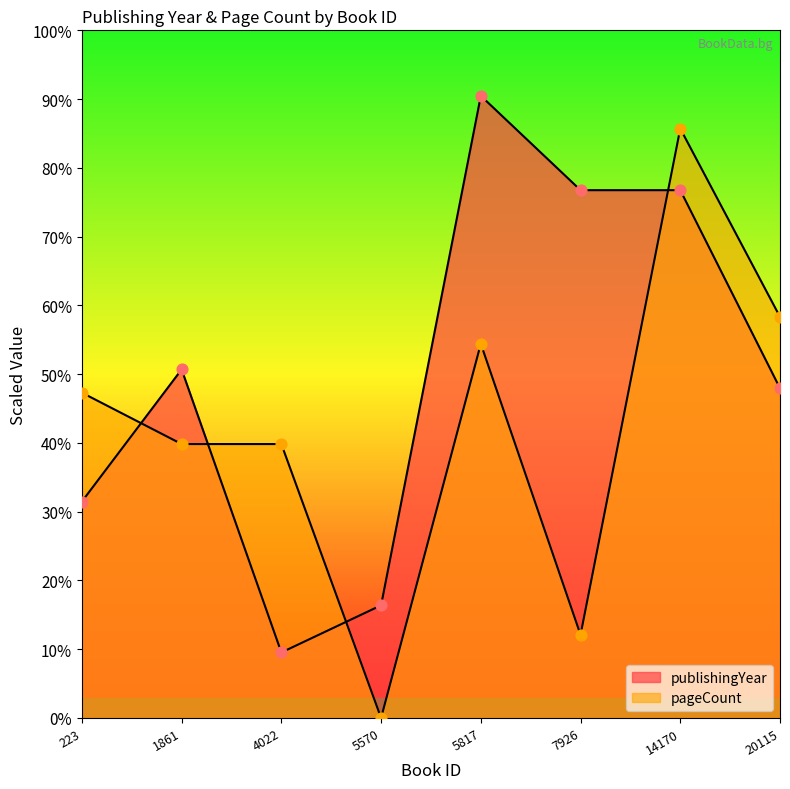

Which series reaches the minimum Y coordinate?

pageCount